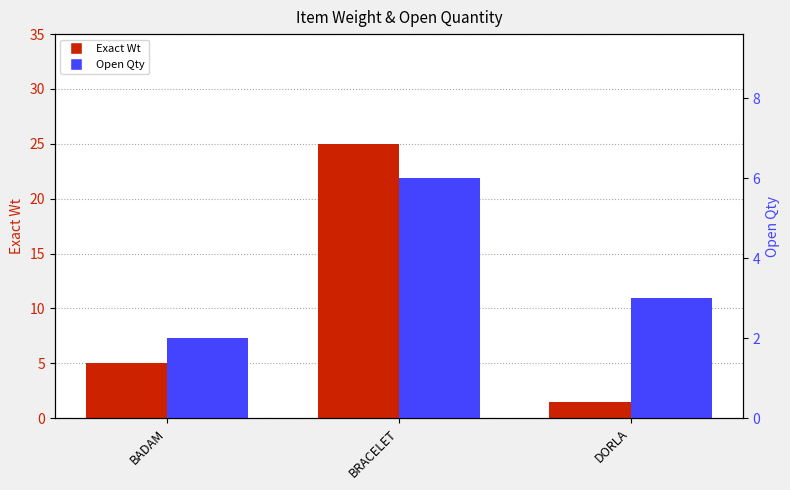

What is the spread (max minus min) of values at BRACELET?

19.0